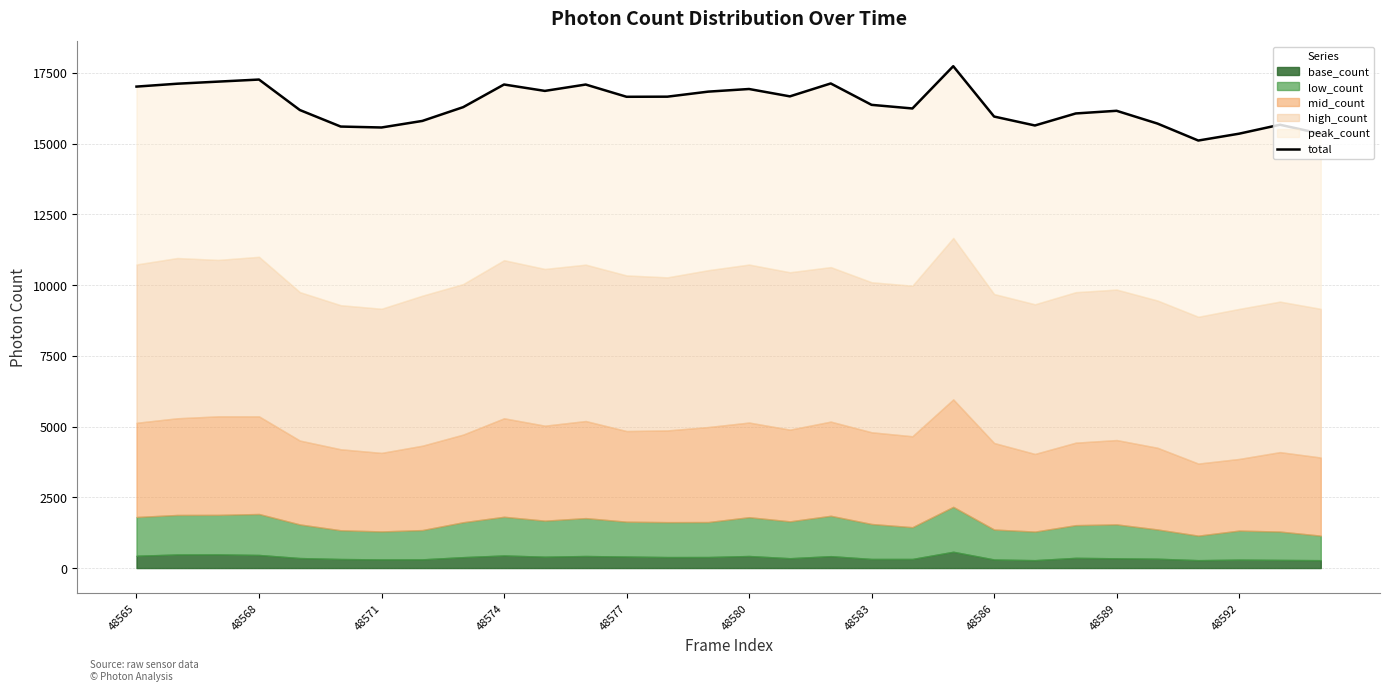

What is the change in value from 48583 to 10?

+1293